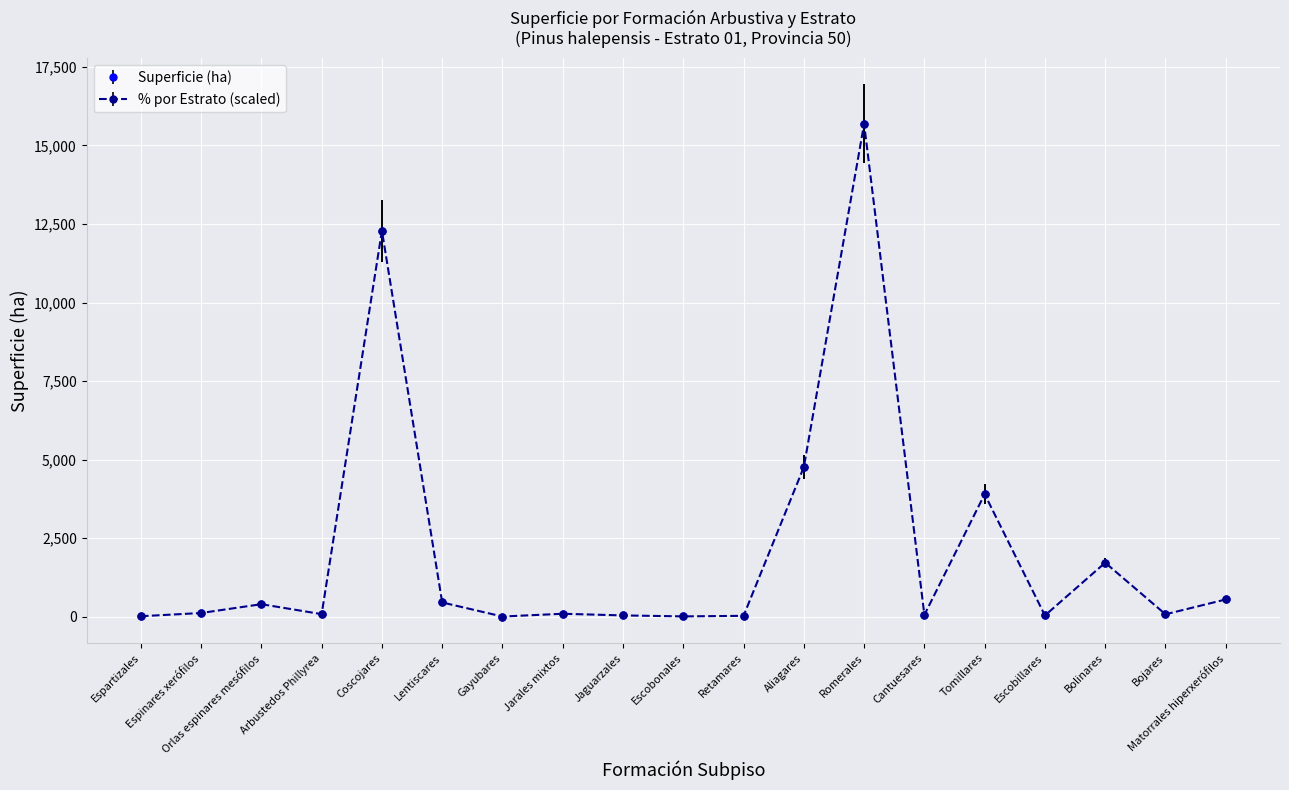

Reading left to right, transcribe all the data shown in this chart.

SUPERFICIE (ha): Espartizales=13.3	Espinares xerófilos=116.3	Orlas espinares mesófilos=396.8	Arbustedos Phillyrea=80.2	Coscojares=12283.7	Lentiscares=452.0	Gayubares=4.0	Jarales mixtos=92.0	Jaguarzales=39.5	Escobonales=8.7	Retamares=26.3	Aliagares=4763.5	Romerales=15688.5	Cantuesares=57.0	Tomillares=3899.5	Escobillares=37.2	Bolinares=1717.8	Bojares=75.4	Matorrales hiperxerófilos=547.4
% POR ESTRATO: Espartizales=13.3	Espinares xerófilos=116.3	Orlas espinares mesófilos=396.8	Arbustedos Phillyrea=80.2	Coscojares=12283.7	Lentiscares=452.0	Gayubares=4.0	Jarales mixtos=92.0	Jaguarzales=39.5	Escobonales=8.7	Retamares=26.3	Aliagares=4763.5	Romerales=15688.5	Cantuesares=57.0	Tomillares=3899.5	Escobillares=37.2	Bolinares=1717.8	Bojares=75.4	Matorrales hiperxerófilos=547.4